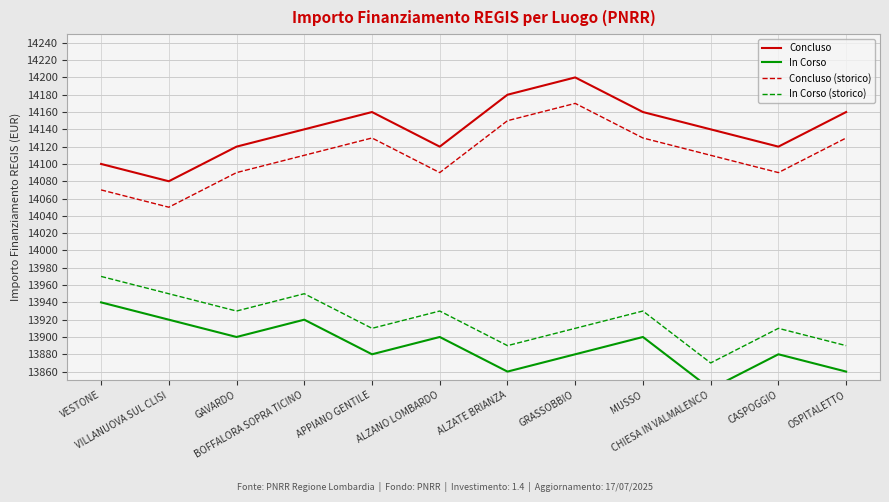

At which label does In Corso first exceed 13900?

VESTONE